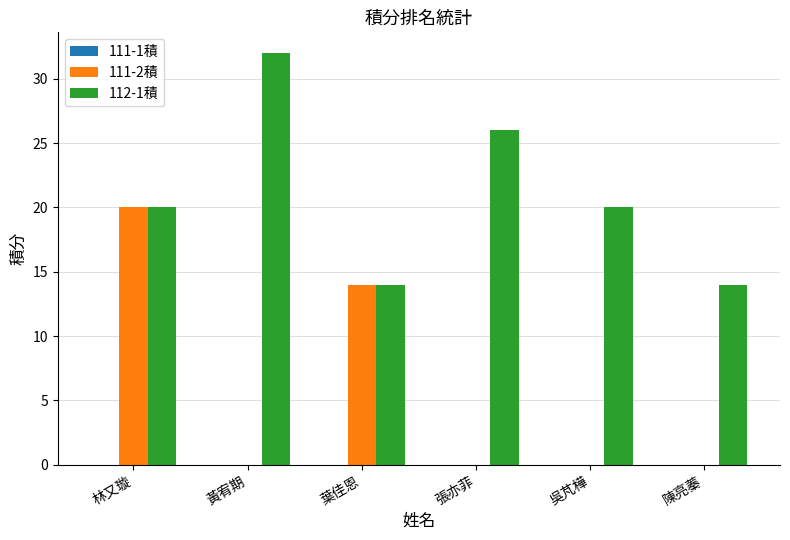

Which series has the largest total across all categories?

112-1積